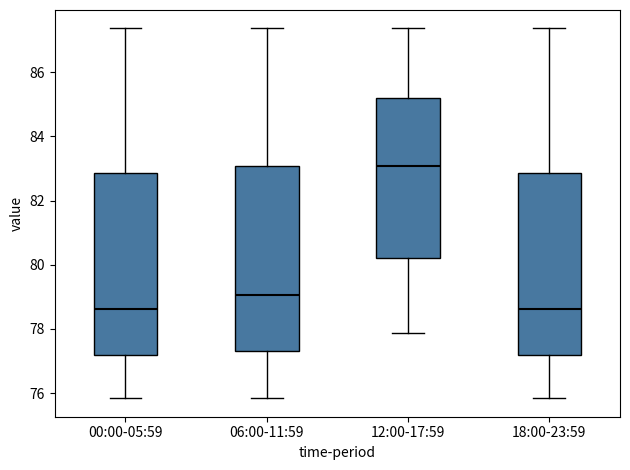

Reading left to right, transcribe this box plot: for each box, give where its median line is, the range the box spans, and where its two whiskers end, as read against the y-axis. The values are not printed on the chart, so give them approximately, as read against the axis.

00:00-05:59: median 78.6, box 77.2 to 82.8, whiskers 75.8 to 87.4
06:00-11:59: median 79.0, box 77.4 to 83.0, whiskers 75.8 to 87.4
12:00-17:59: median 83.0, box 80.2 to 85.2, whiskers 77.8 to 87.4
18:00-23:59: median 78.6, box 77.2 to 82.8, whiskers 75.8 to 87.4